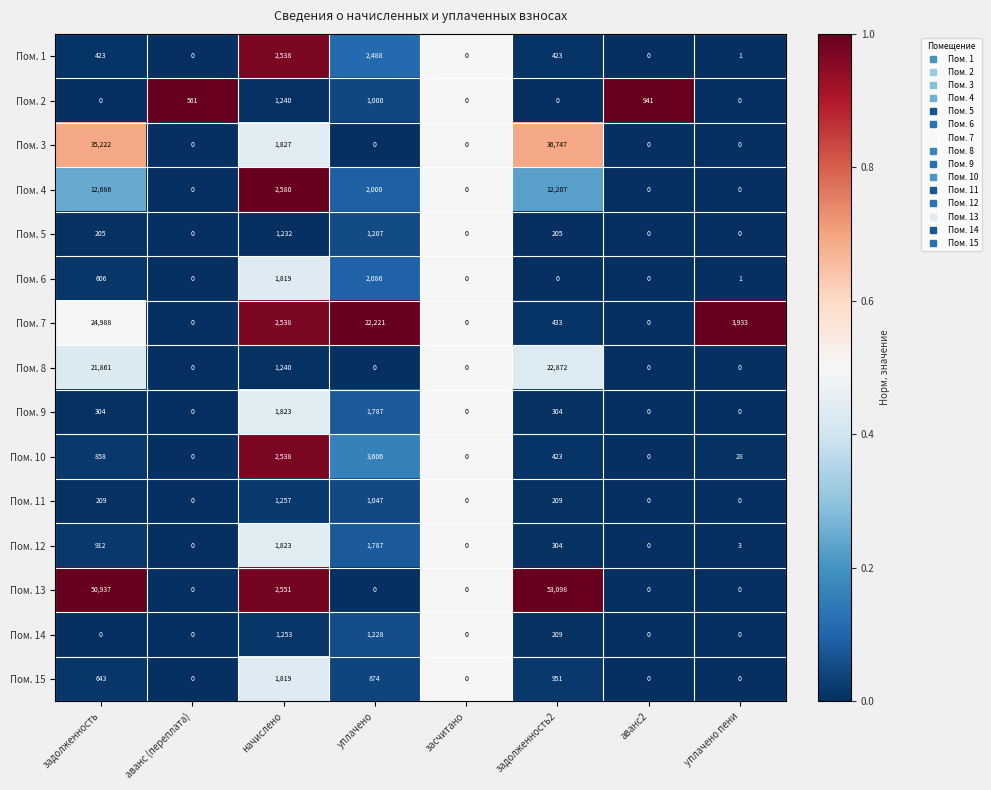

What is the maximum value shown in the chart?

53098